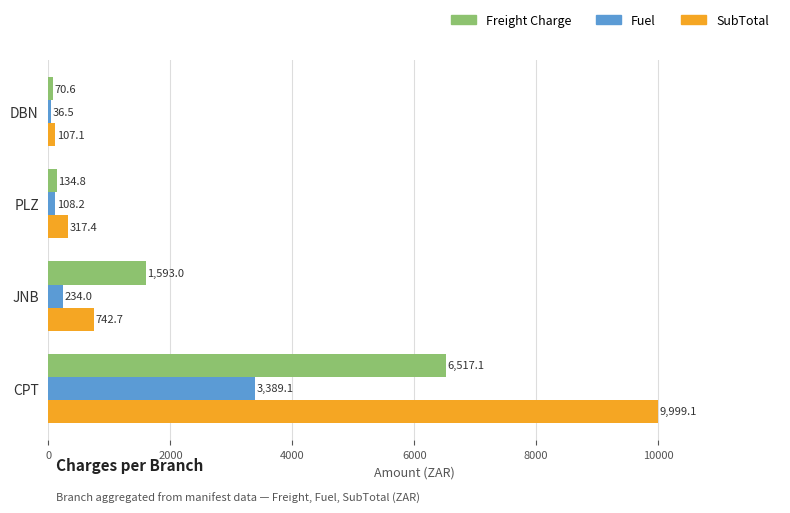

What is the spread (max minus min) of values at DBN?

70.6